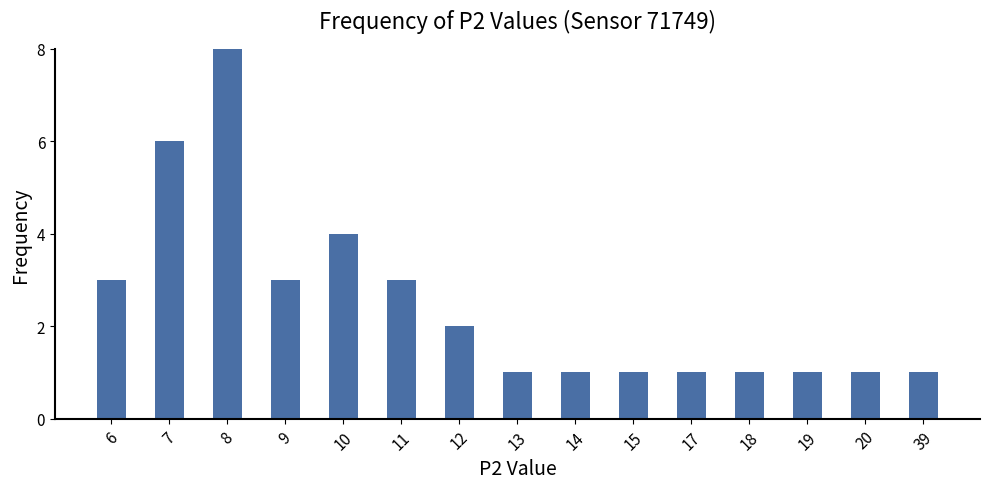

What is the value of the 11th bar from the left?

1